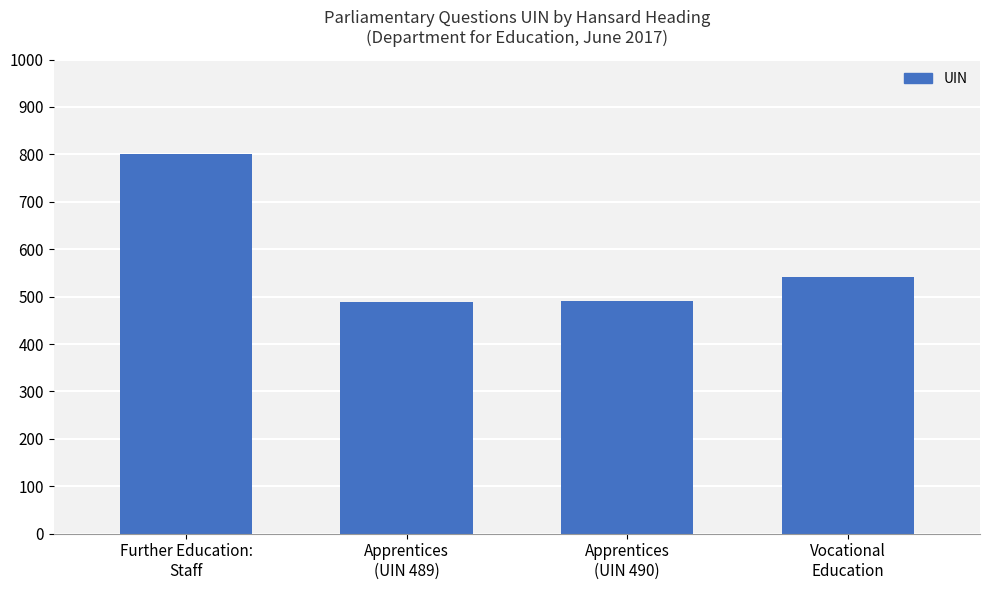

What position from the left is Vocational
Education?

4